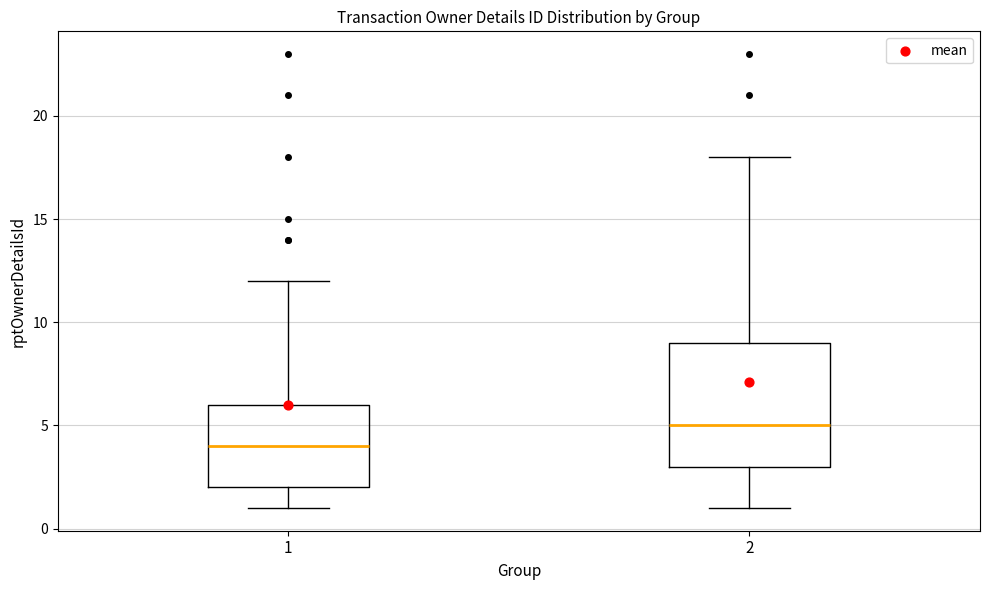

Where does the upper whisker of the box at x = 2 end on the y-axis? The values are not printed on the chart, so give them approximately, as read against the axis.

18